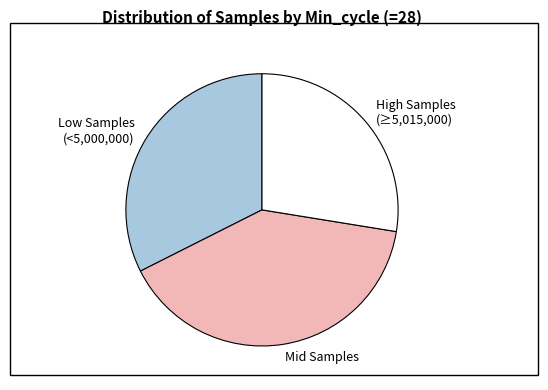

Which has a higher value, Mid Samples or High Samples (≥5,015,000)?

Mid Samples